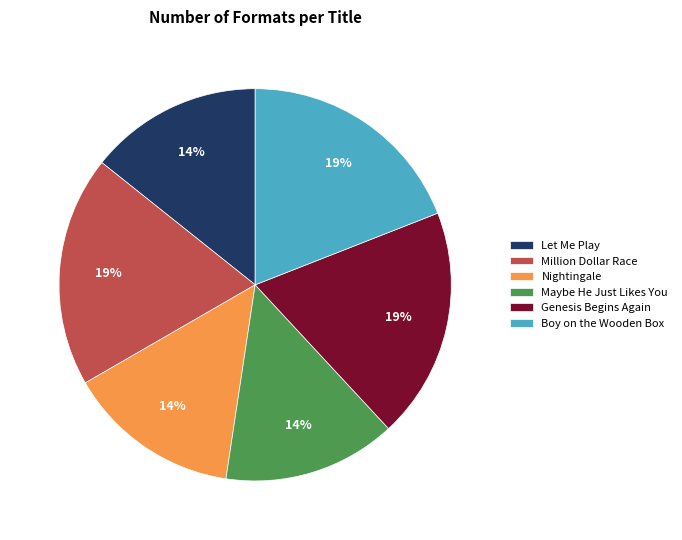

The Let Me Play slice represents 29% of the pie. True or false?

False